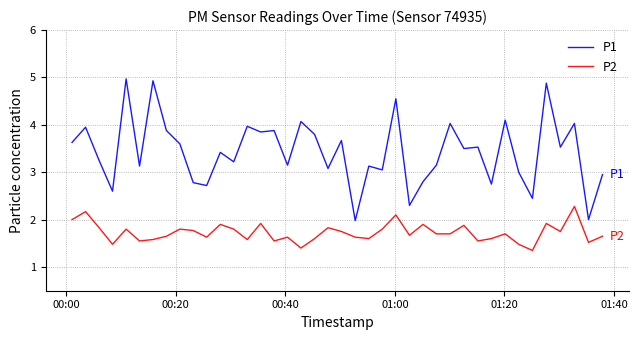

Which series has the widest spread of values?

P1